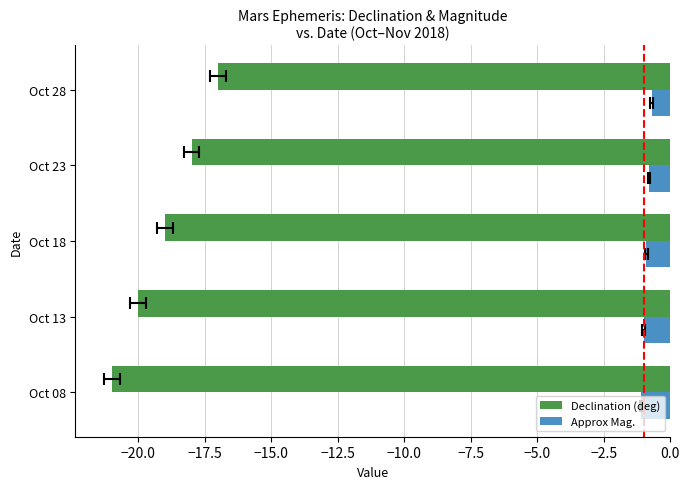

How many data points does each series have?

5